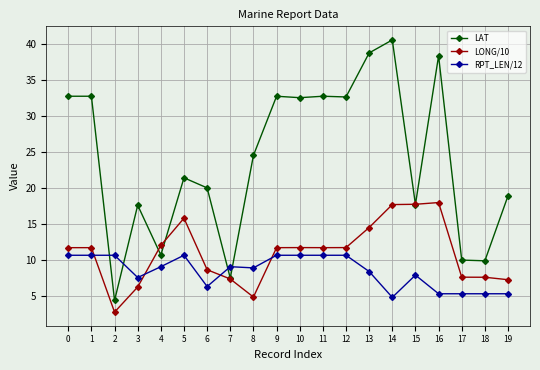

What is the difference between the maximum and minimum values in the LONG/10 series?

15.2